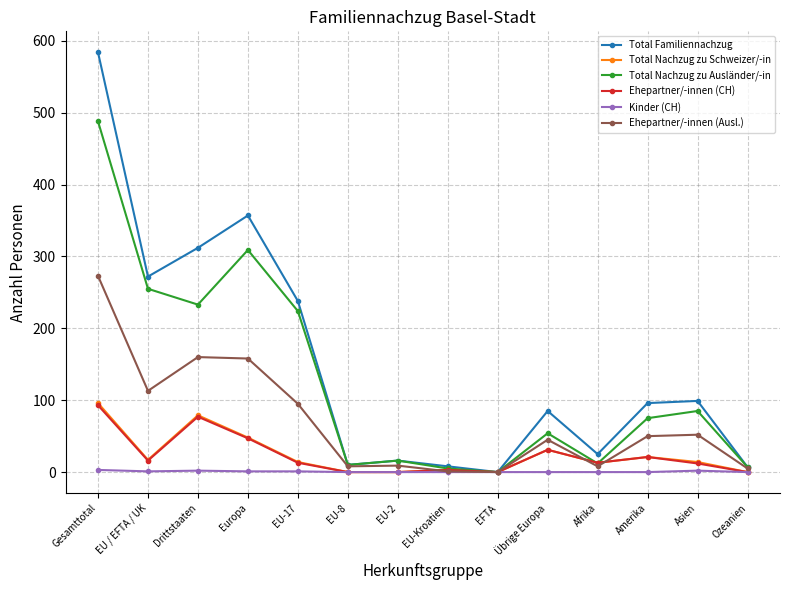

What is the label of the 9th point from the right?

EU-8